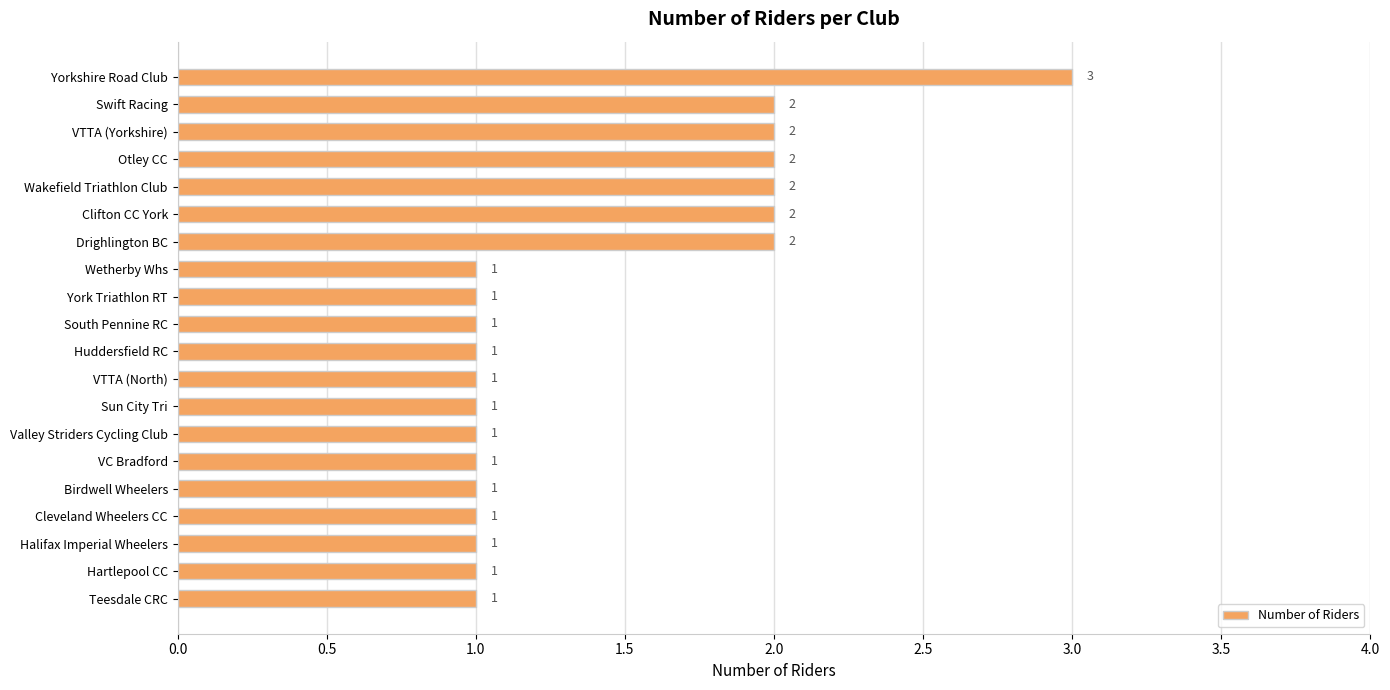

Reading bottom to top, transcribe all the data shown in this chart.

1	1	1	1	1	1	1	1	1	1	1	1	1	2	2	2	2	2	2	3